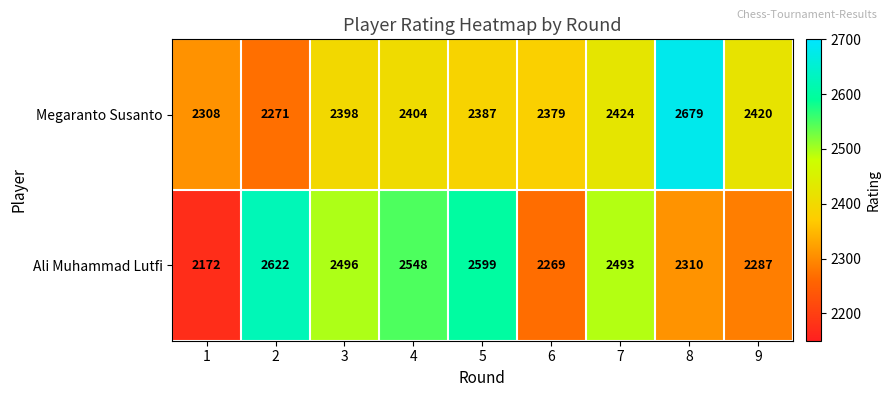

Which series has the largest range (max minus min)?

Ali Muhammad Lutfi